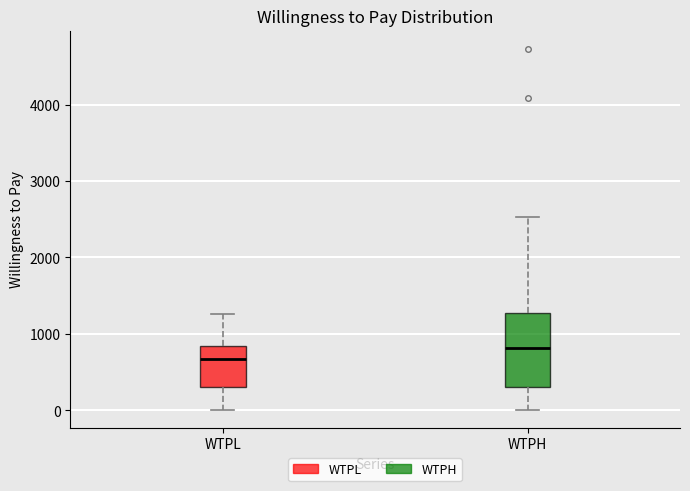

Which box is the tallest, from its lower edge to its upper edge?

WTPH